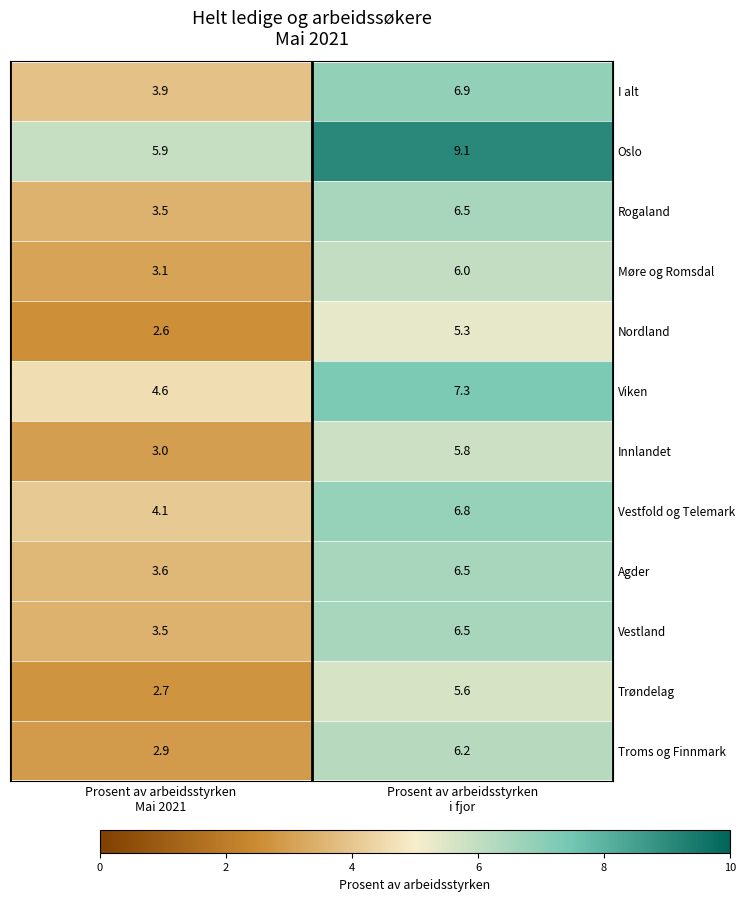

Which series has the widest spread of values?

Troms og Finnmark